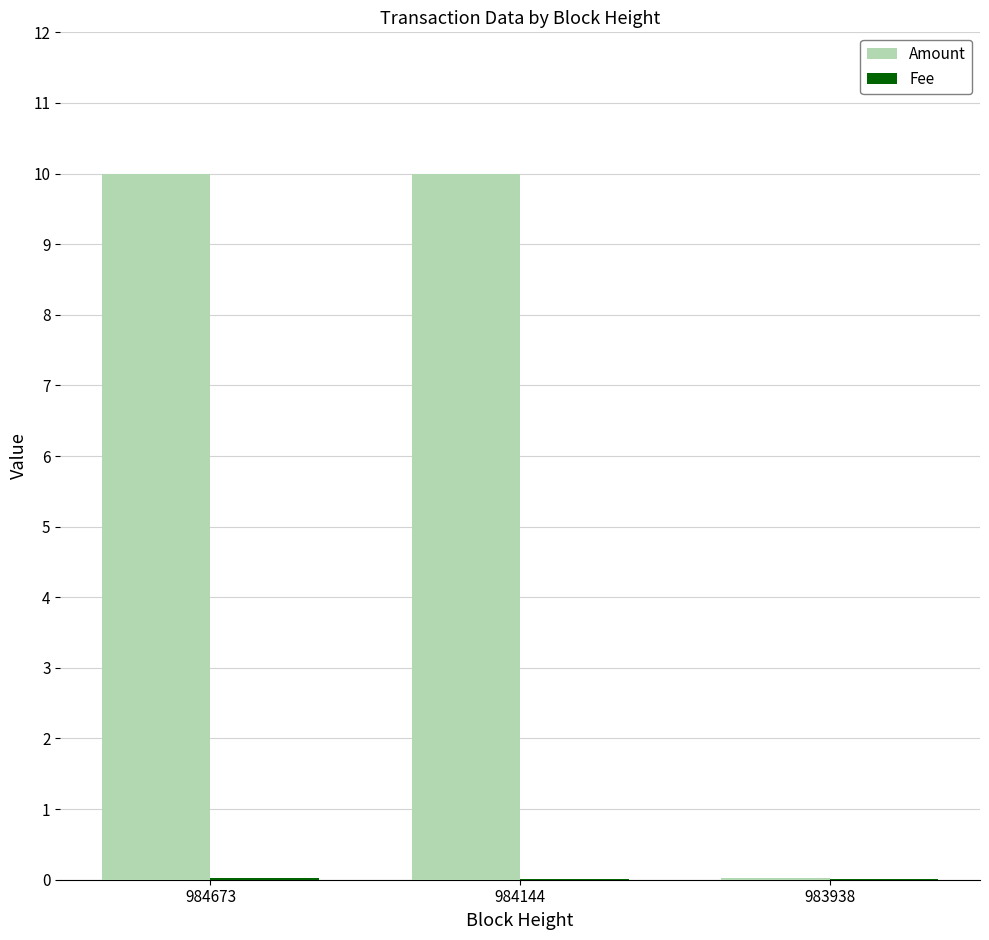

True or false: Amount has a value of 5.6 at 984144.

False